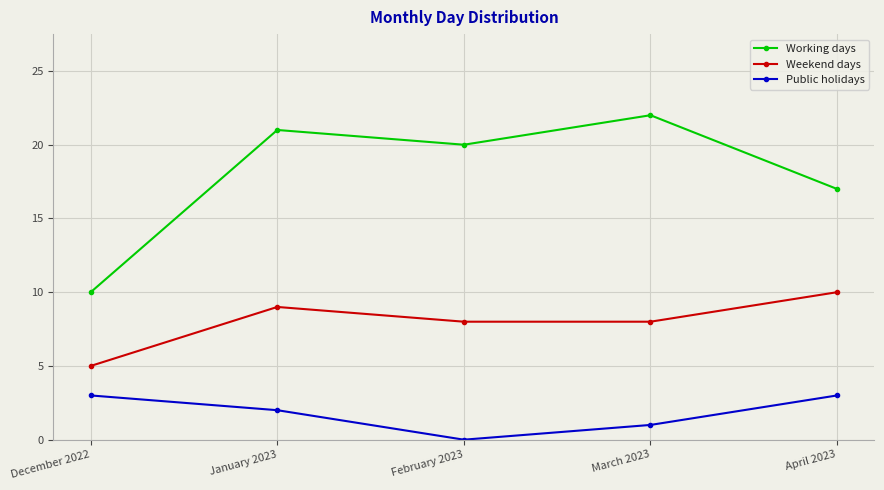

Is it true that Weekend days equals 9 at January 2023?

True